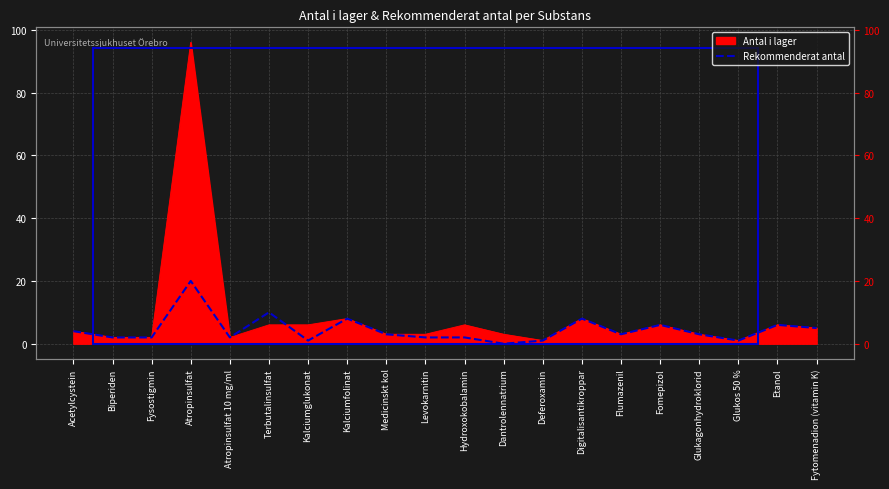

What is the average value of the antal_i_lager series?

9